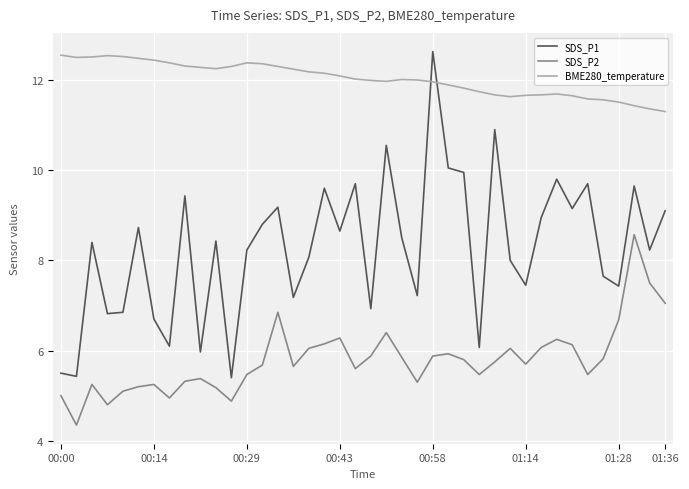

Which series has the widest spread of values?

SDS_P1